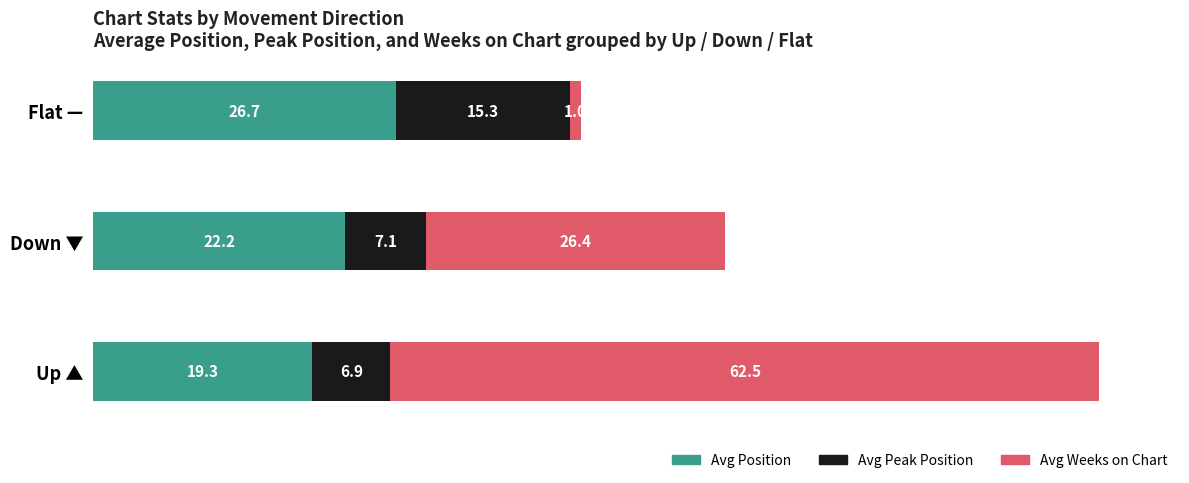

What is the difference between the maximum and minimum values in the Avg Position series?

7.4